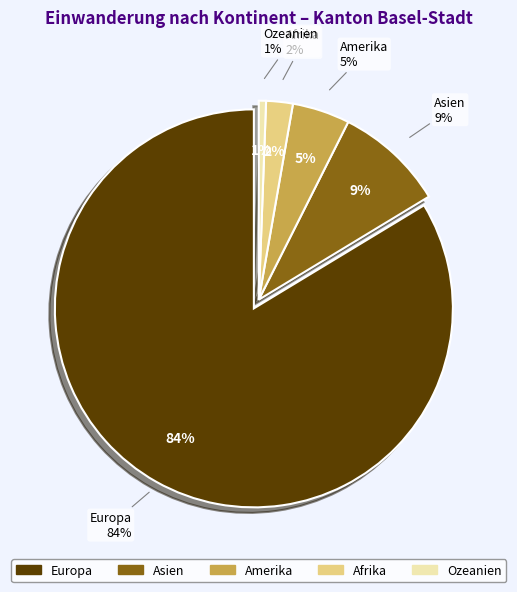

The Europa slice represents 84% of the pie. True or false?

True